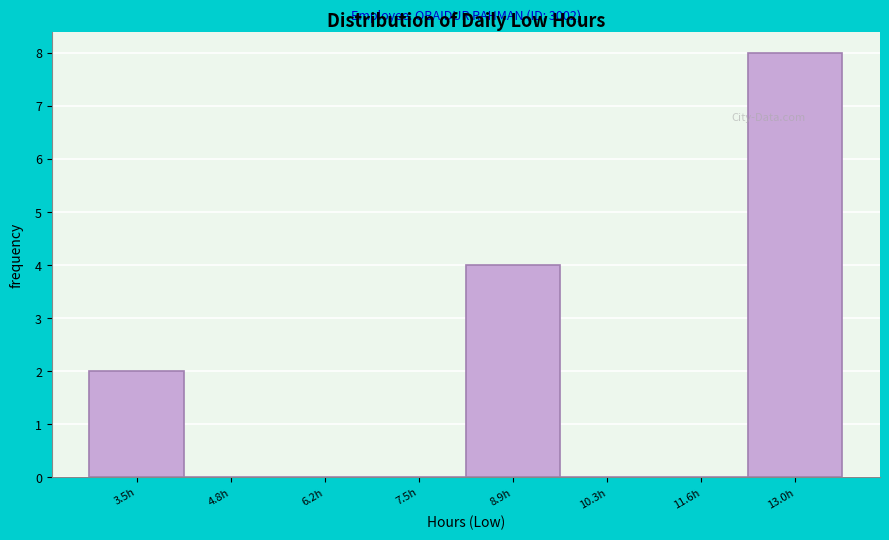

Reading right to left, extract all data points from this chart.

13.0h=8	11.6h=0	10.3h=0	8.9h=4	7.5h=0	6.2h=0	4.8h=0	3.5h=2